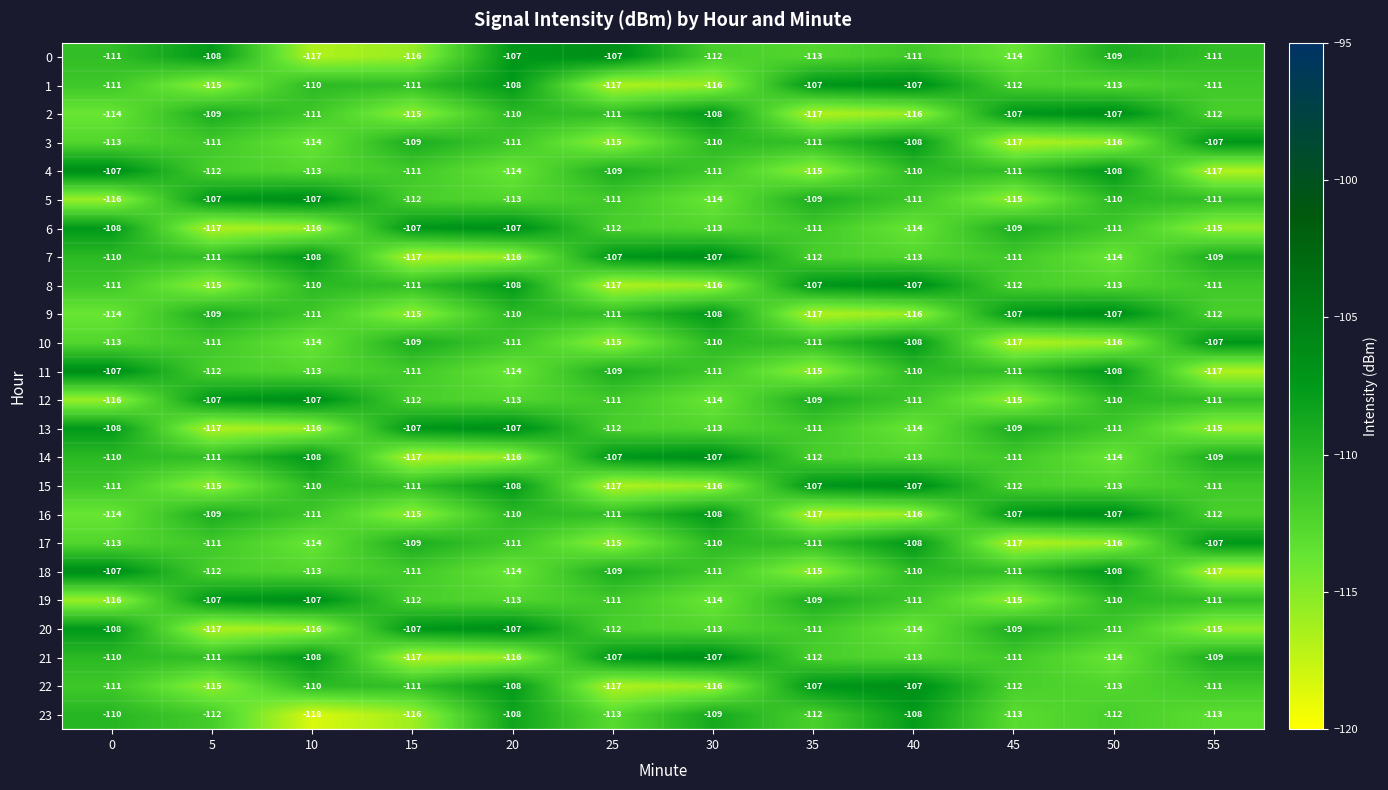

At which label does 9 first exceed -111?

5